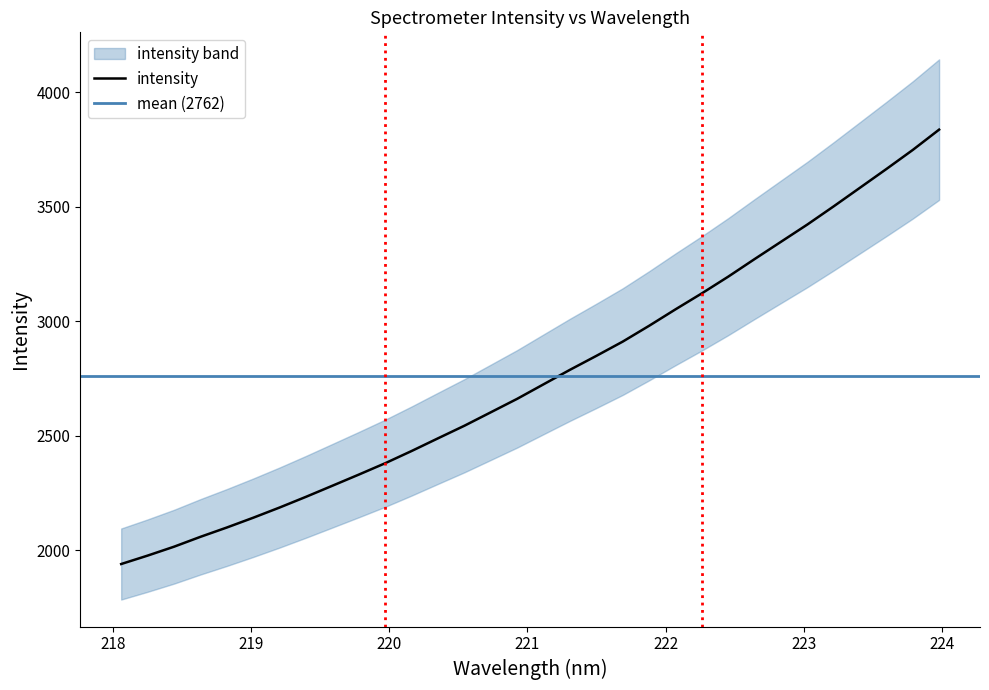

How many lines are shown in the chart?

1